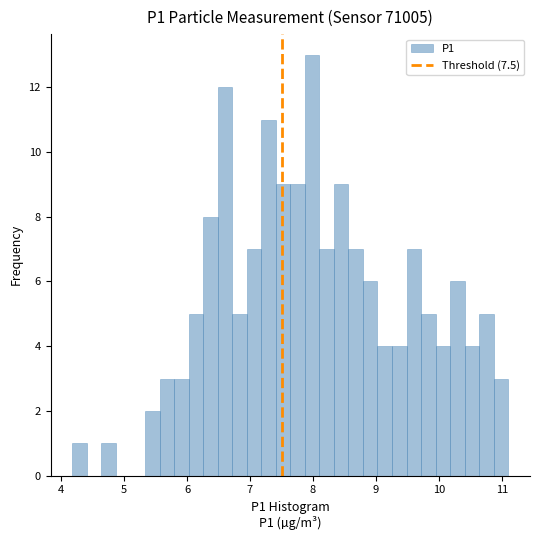

Around what value on the x-axis is the tallest bar? Give the approximate position of its centre, as read against the axis.

8.0